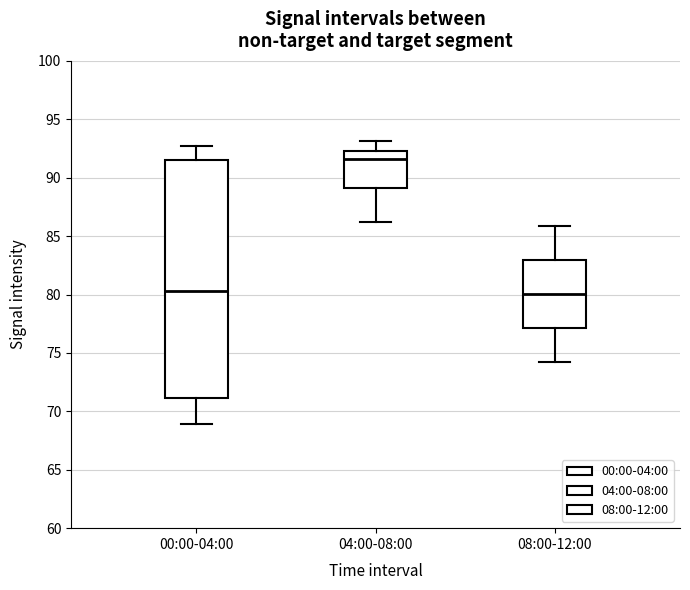

Reading left to right, transcribe this box plot: for each box, give where its median line is, the range the box spans, and where its two whiskers end, as read against the y-axis. The values are not printed on the chart, so give them approximately, as read against the axis.

00:00-04:00: median 80.5, box 71.0 to 91.5, whiskers 69.0 to 92.5
04:00-08:00: median 91.5, box 89.0 to 92.5, whiskers 86.0 to 93.0
08:00-12:00: median 80.0, box 77.0 to 83.0, whiskers 74.0 to 86.0